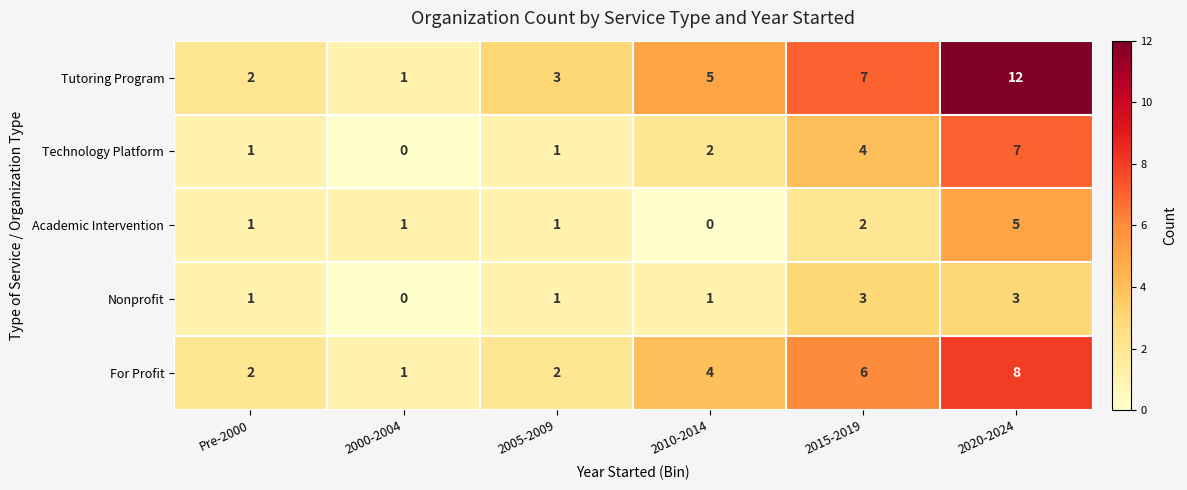

What is the difference between the highest and lowest values at 2000-2004?

1